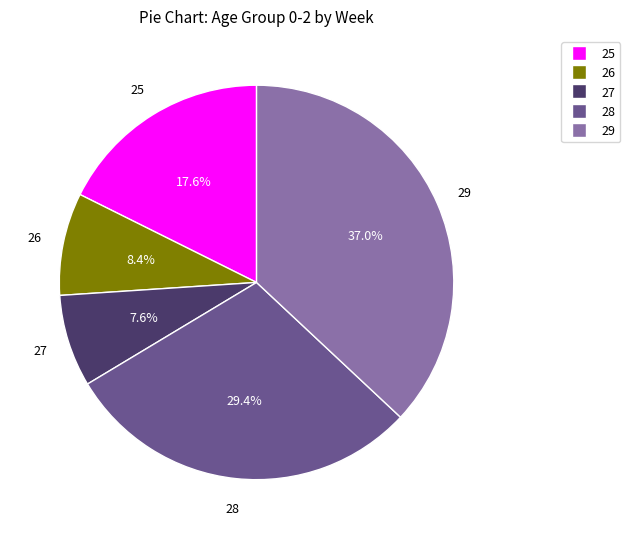

How much of the chart is everything except 25?

82.4%